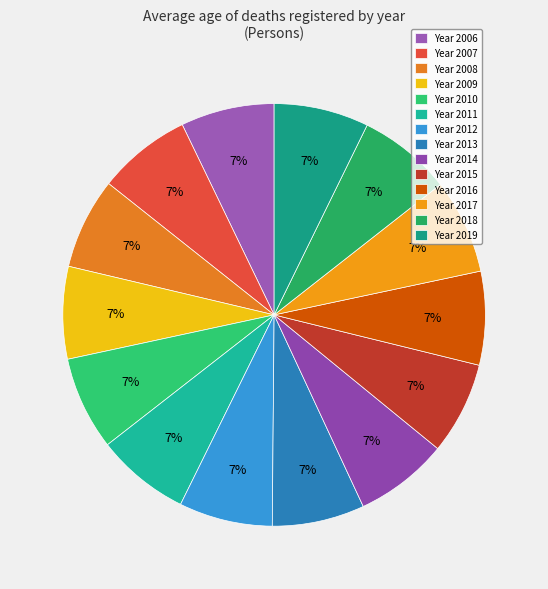

How many slices are in this pie chart?

14